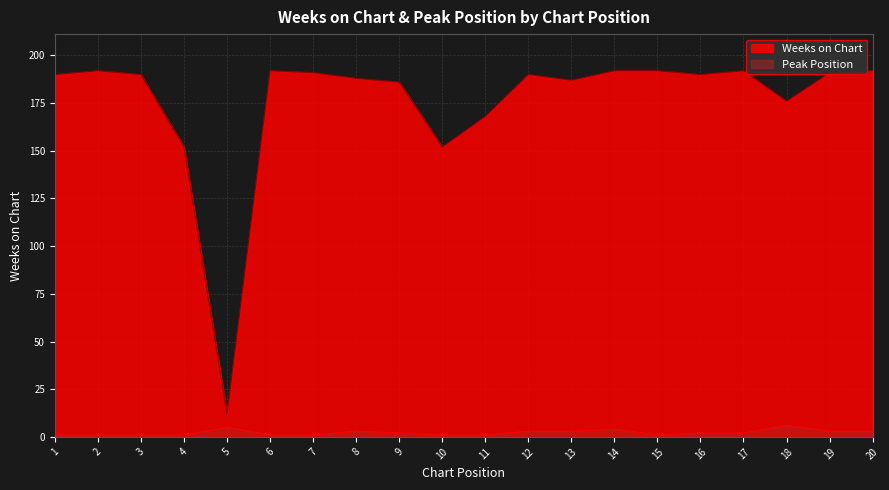

What is the total value across all series at 4?

153